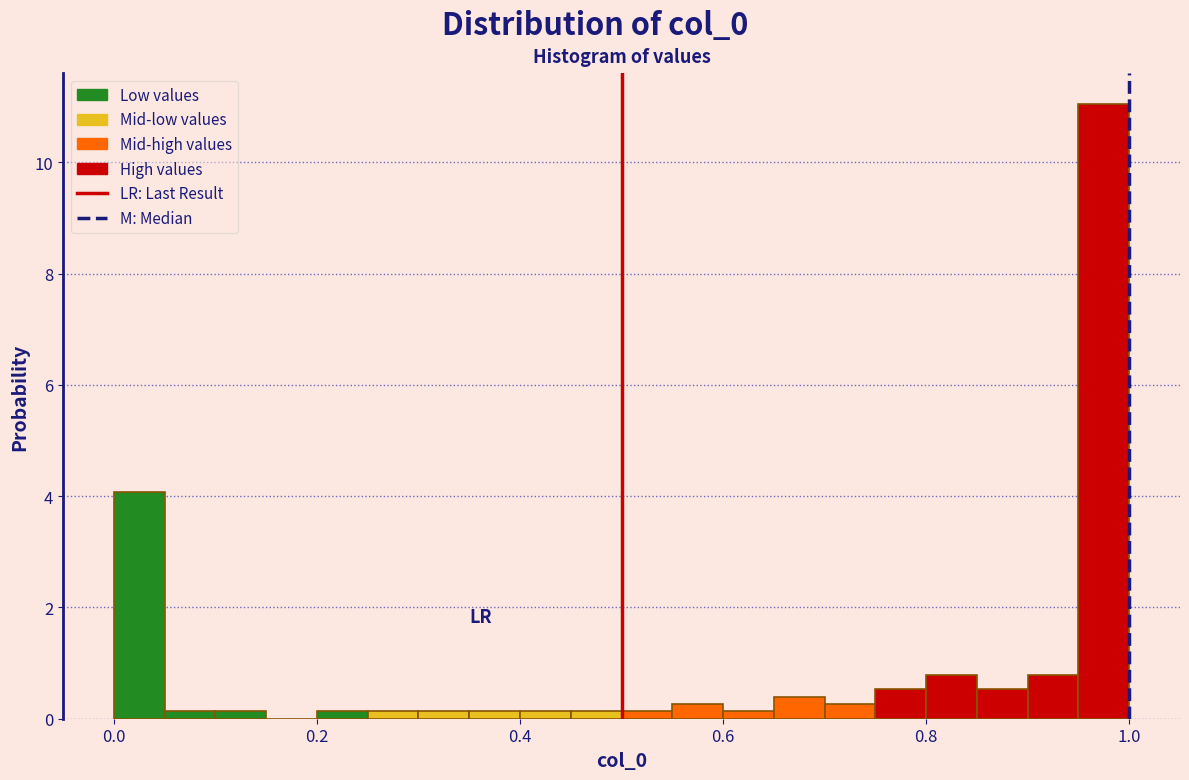

Read against the x-axis, roughly where is the centre of the tallest bar?

0.98